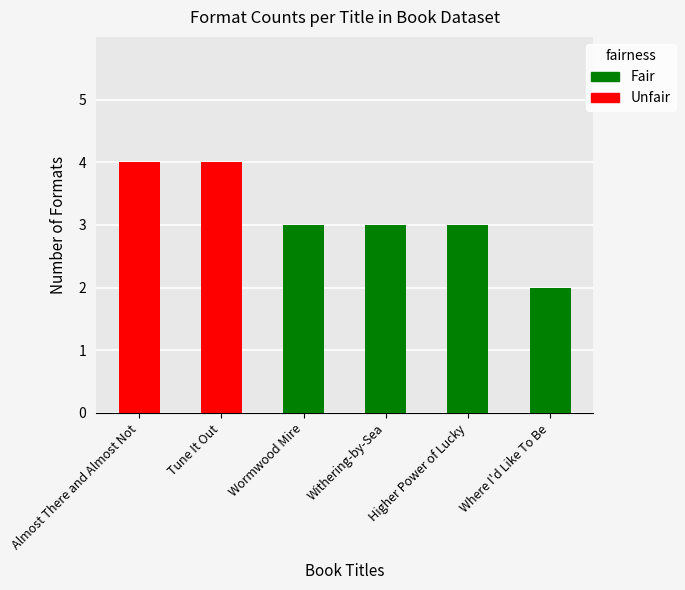

What is the minimum value shown in the chart?

2